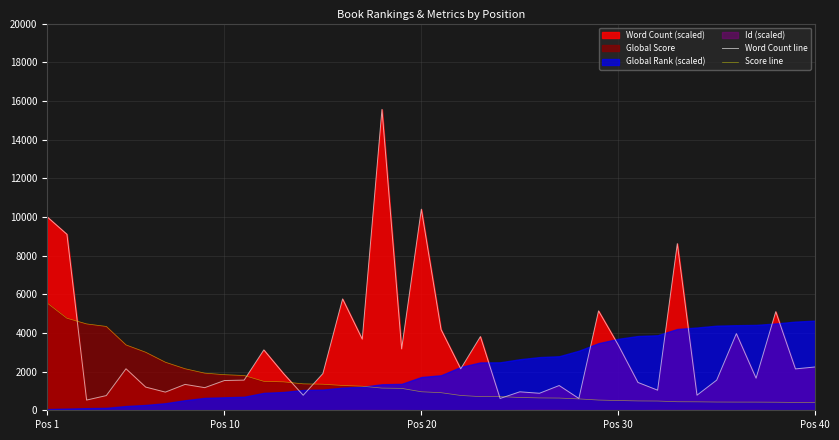

Reading left to right, extract all data points from this chart.

Word Count line: 10000.0	9102.5	528.6	760.0	2147.0	1199.2	939.4	1338.4	1170.0	1538.9	1560.0	3123.1	1900.4	777.3	1900.0	5760.0	3677.2	15560.9	3174.5	10400.0	4180.0	2145.1	3812.7	611.1	955.3	880.0	1280.0	611.1	5140.9	3378.5	1440.0	1040.0	8620.0	780.0	1560.0	3964.5	1660.0	5100.0	2140.0	2240.0
Score line: 5546.0	4760.0	4467.0	4336.0	3381.0	3002.0	2486.0	2149.0	1921.0	1841.0	1799.0	1497.0	1470.0	1368.0	1347.0	1283.0	1244.0	1147.0	1133.0	957.0	910.0	766.0	707.0	706.0	662.0	639.0	632.0	588.0	528.0	504.0	483.0	478.0	441.0	437.0	426.0	423.0	422.0	417.0	407.0	403.0